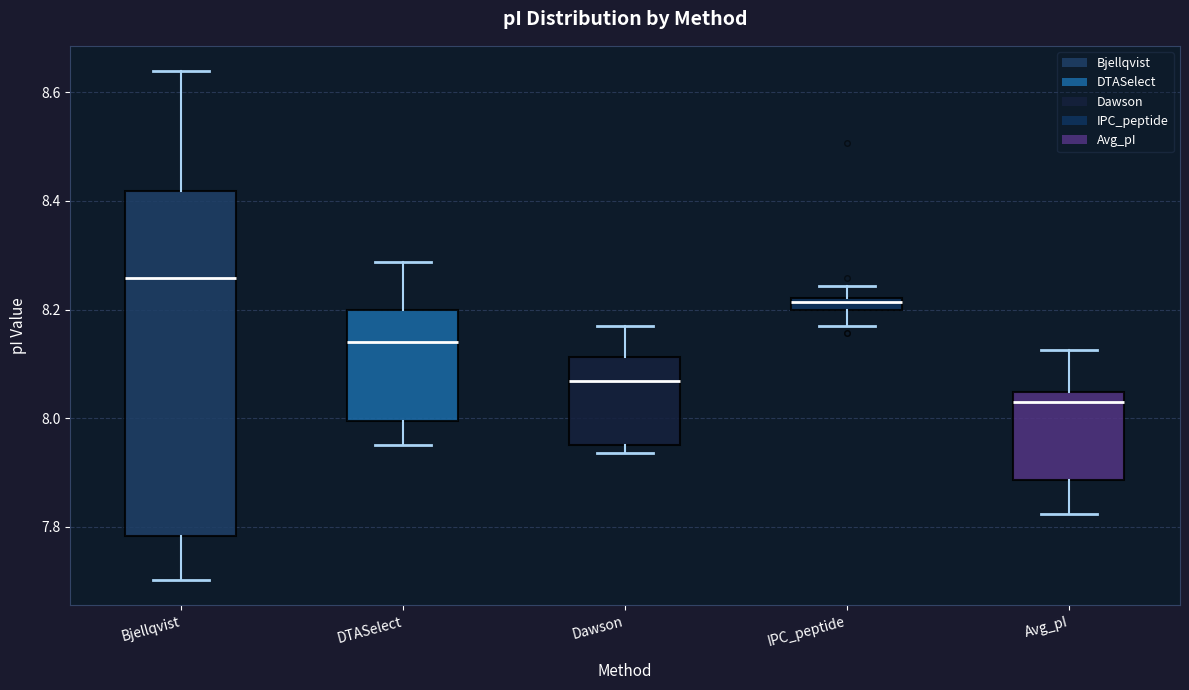

Which box's median line is the lowest?

Avg_pI